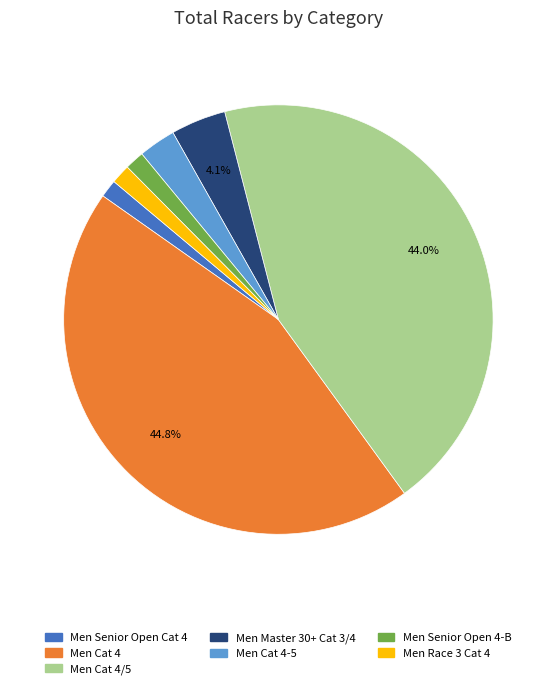

To the nearest percent, what is the average slice percentage?

14%